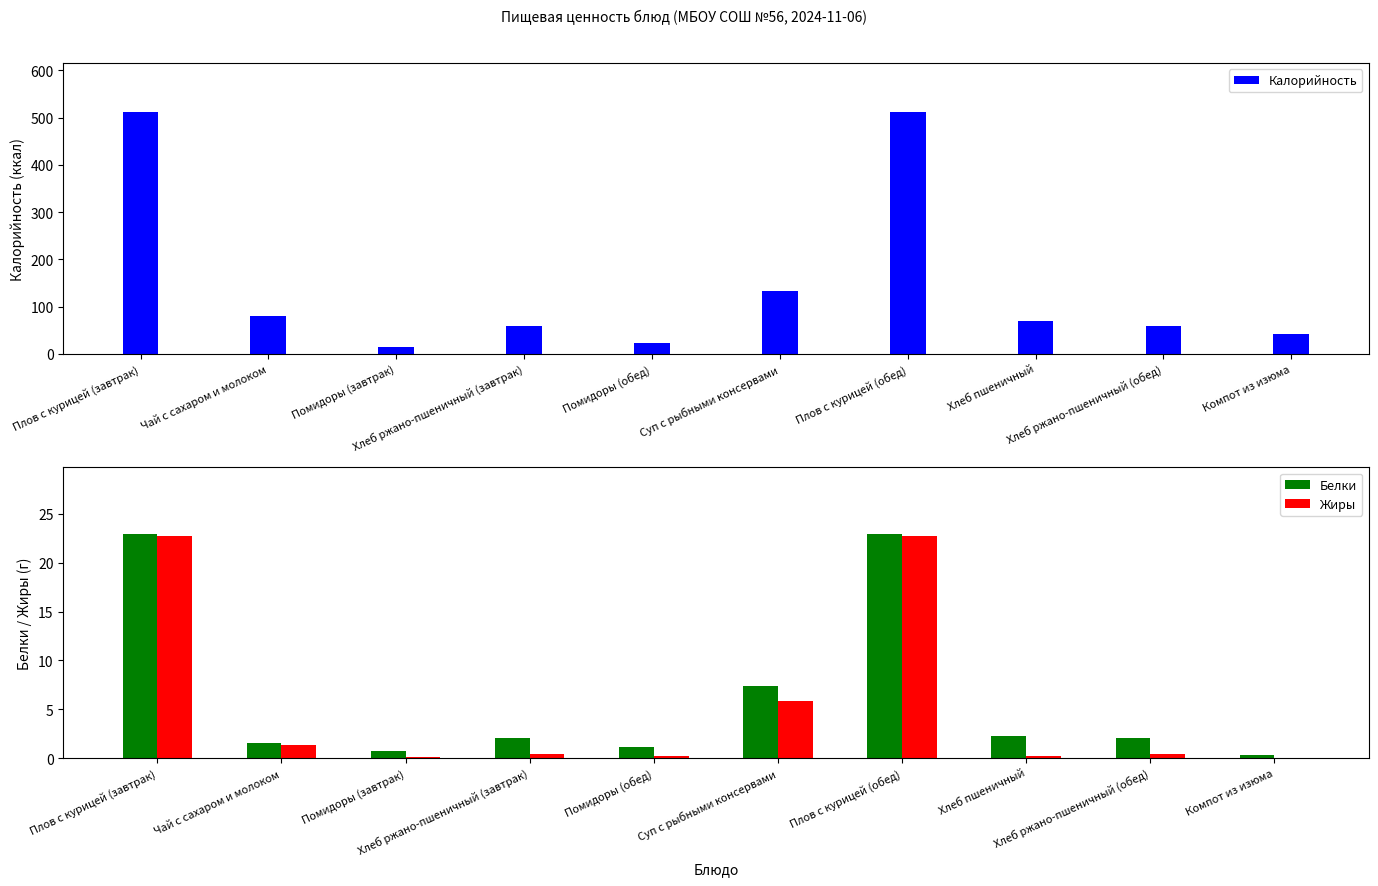

Between Помидоры (завтрак) and Помидоры (обед), which series saw the biggest shift?

Калорийность